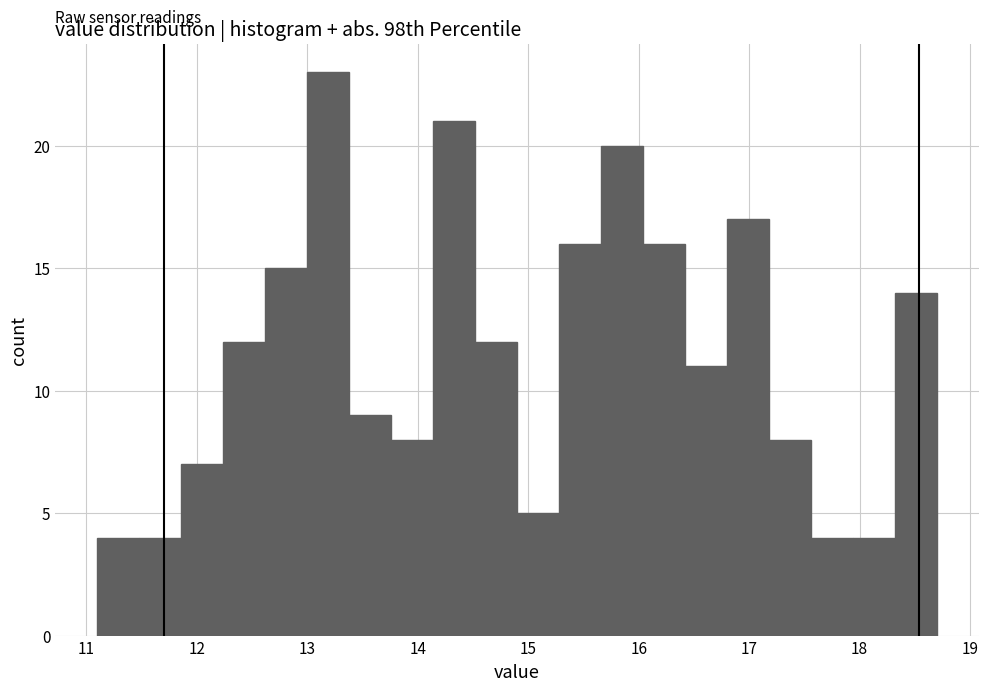

Read against the x-axis, roughly where is the centre of the tallest bar?

13.2